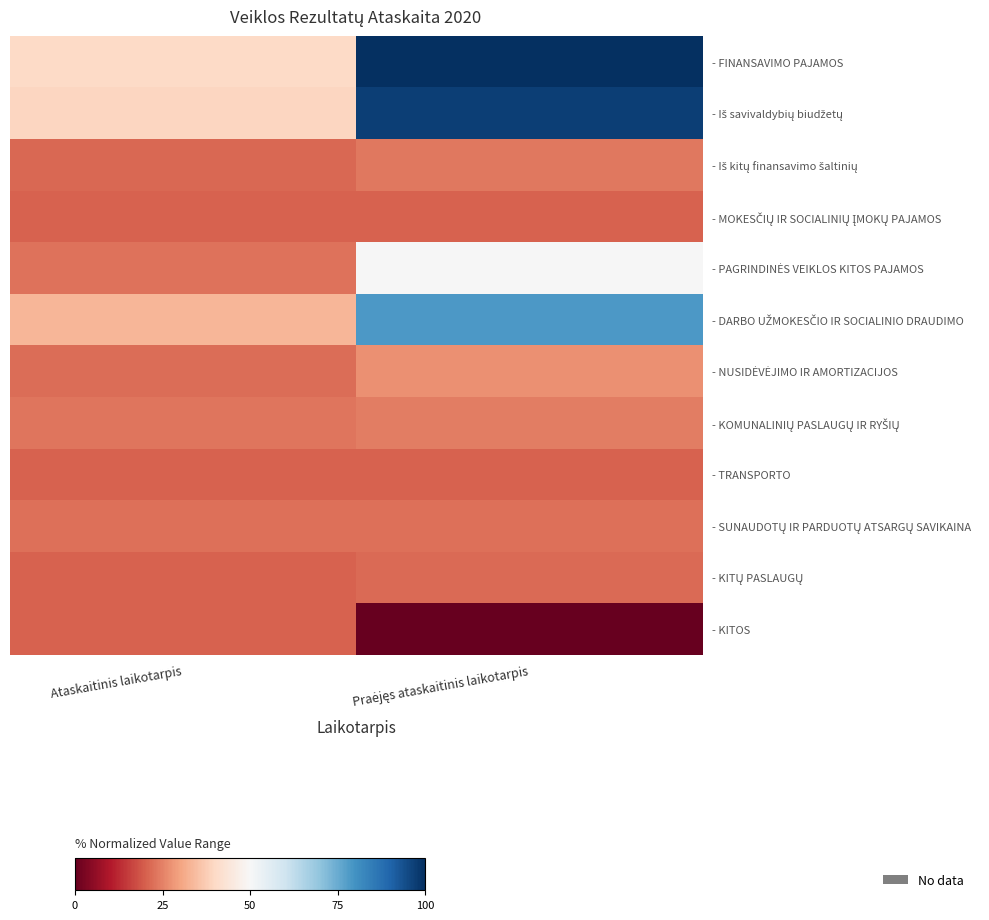

At how many categories does at least one series exceed 59?

1